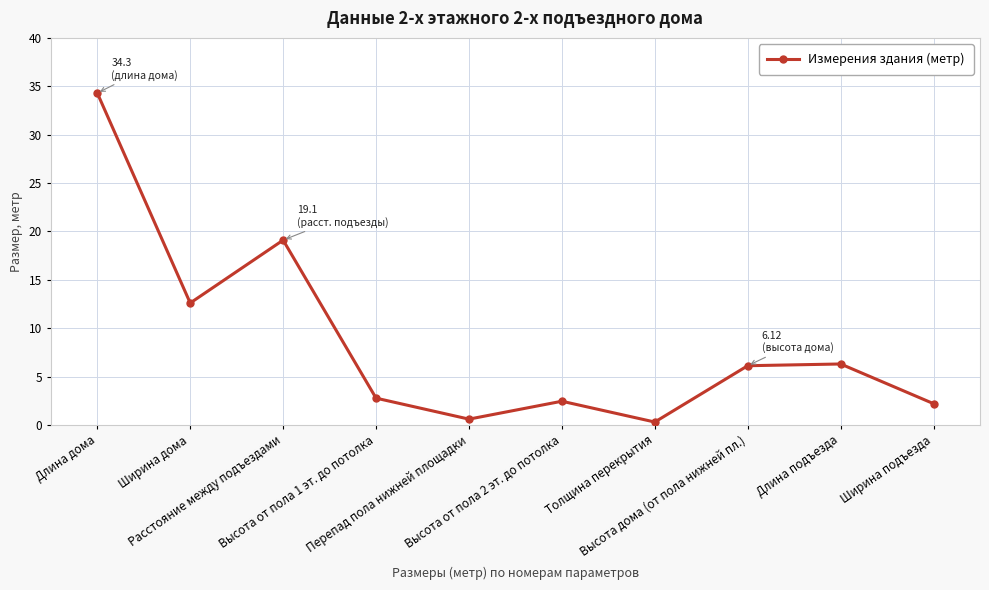

What is the label of the 7th point from the right?

Высота от пола 1 эт. до потолка